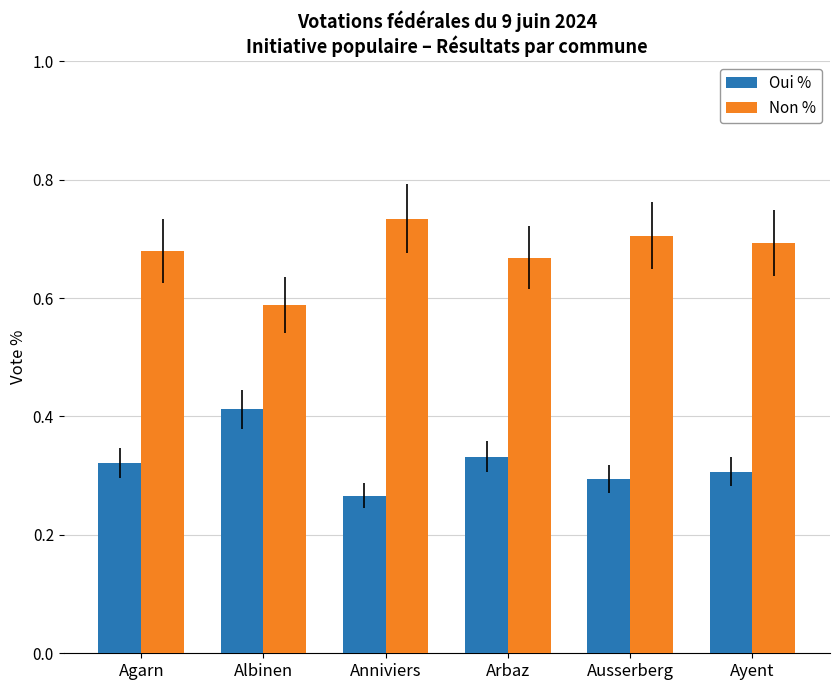

Rank the series at Ausserberg from highest to lowest value.

Non %, Oui %